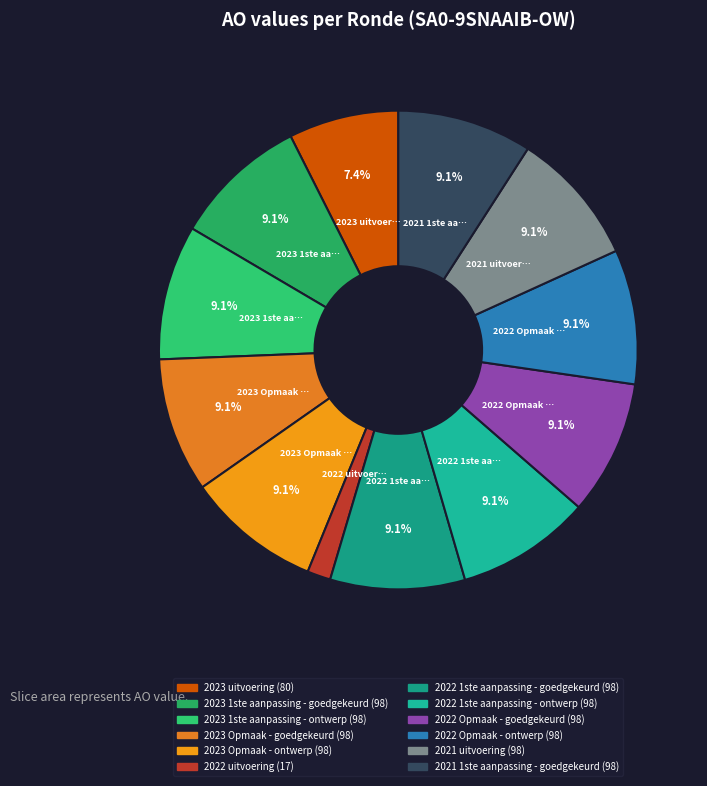

How many slices are in this pie chart?

12